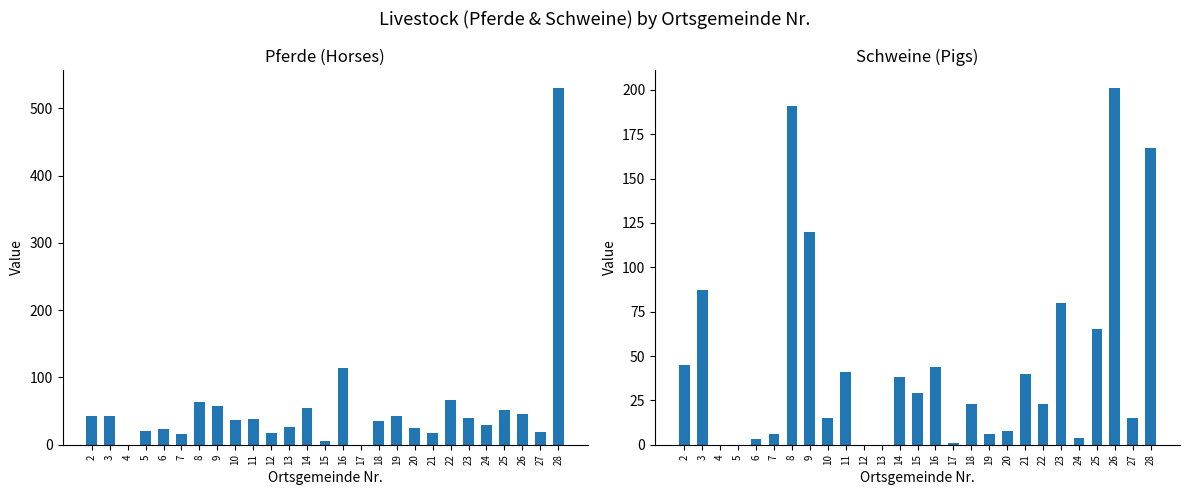

How many distinct data groups are displayed?

2